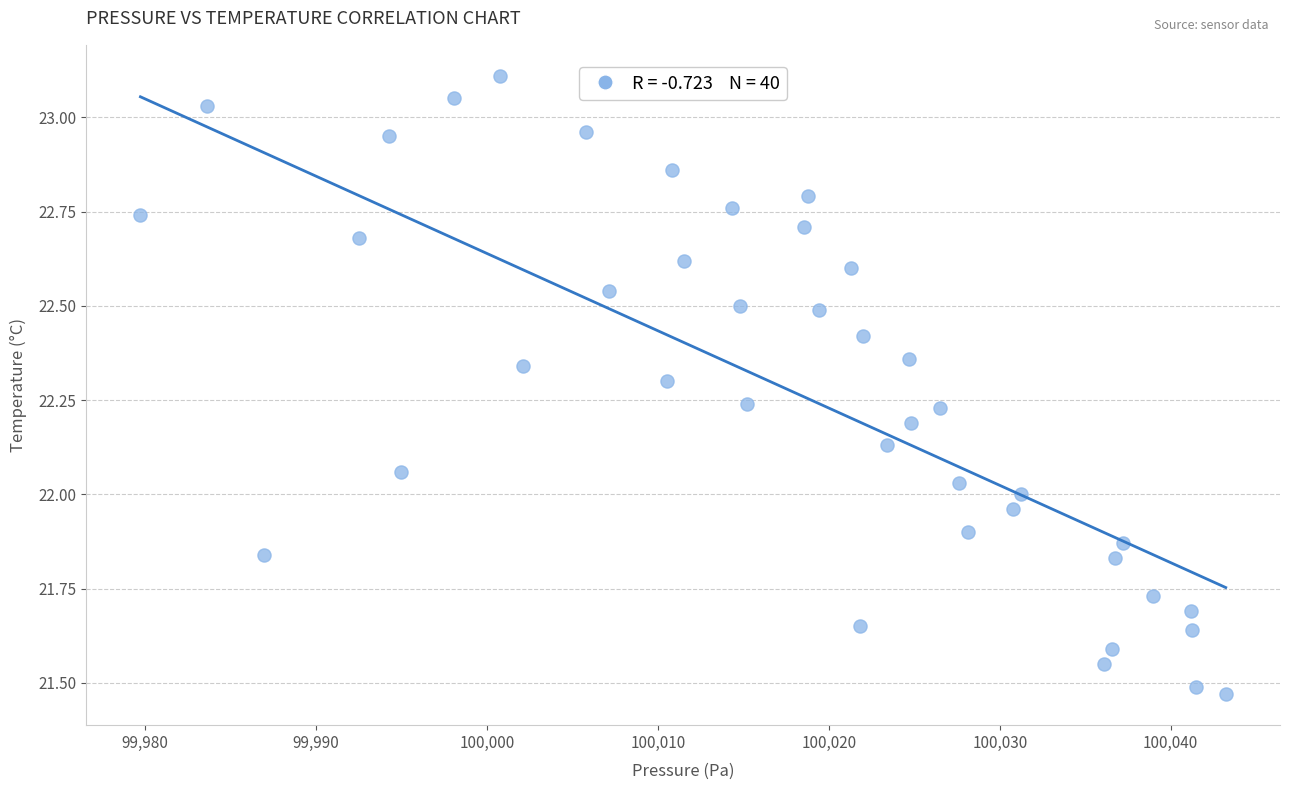

What is the range of Y values (max minus min)?

1.6